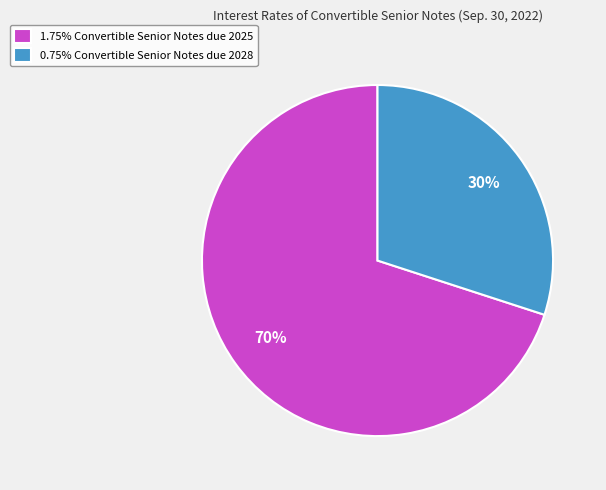

To the nearest percent, what is the combined percentage of 0.75% Convertible Senior Notes due 2028 and 1.75% Convertible Senior Notes due 2025?

100%